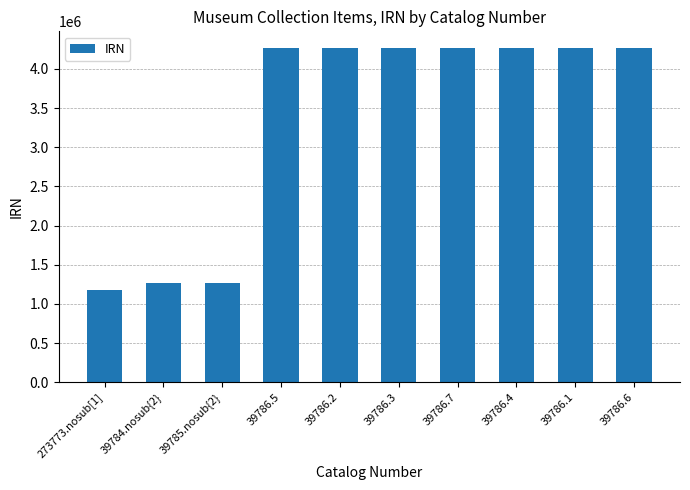

The value at 39786.7 is 6801250. True or false?

False